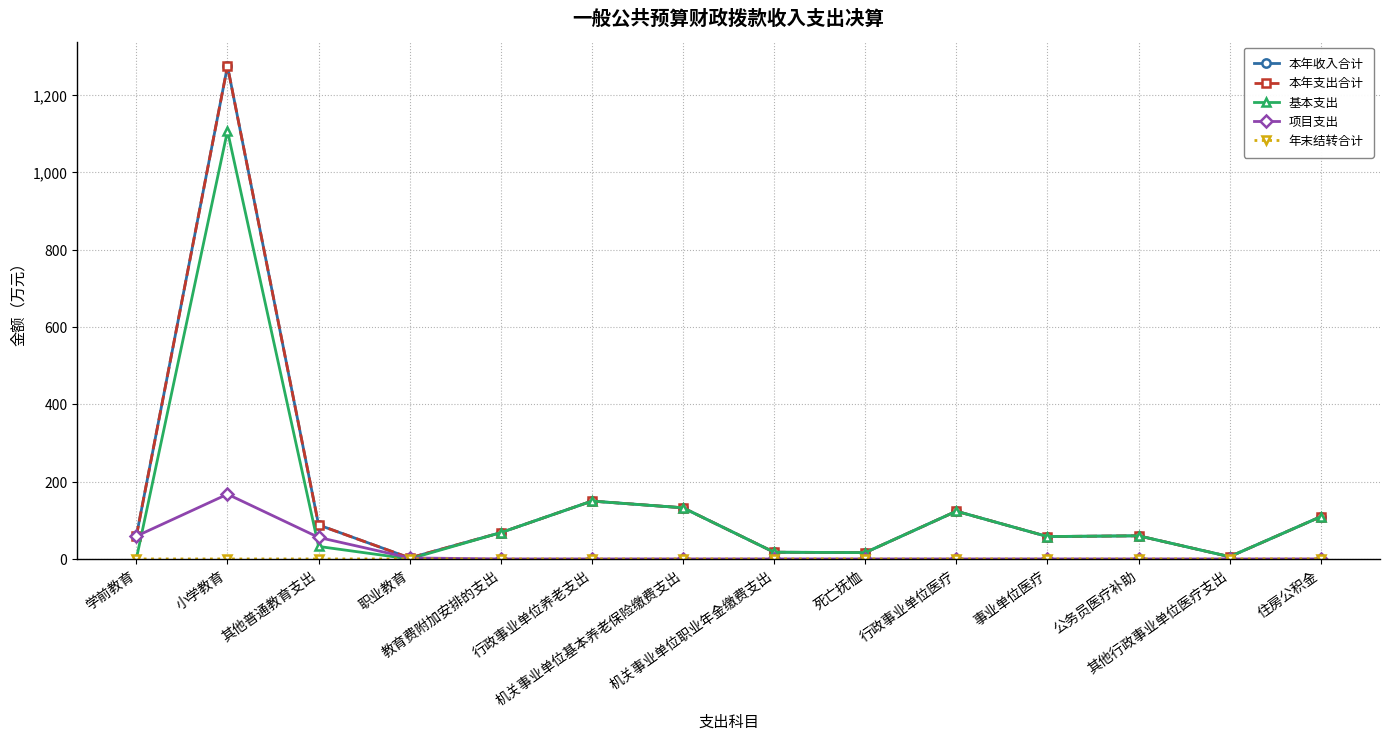

How many interior local peaks does the 本年支出合计 series have?

4